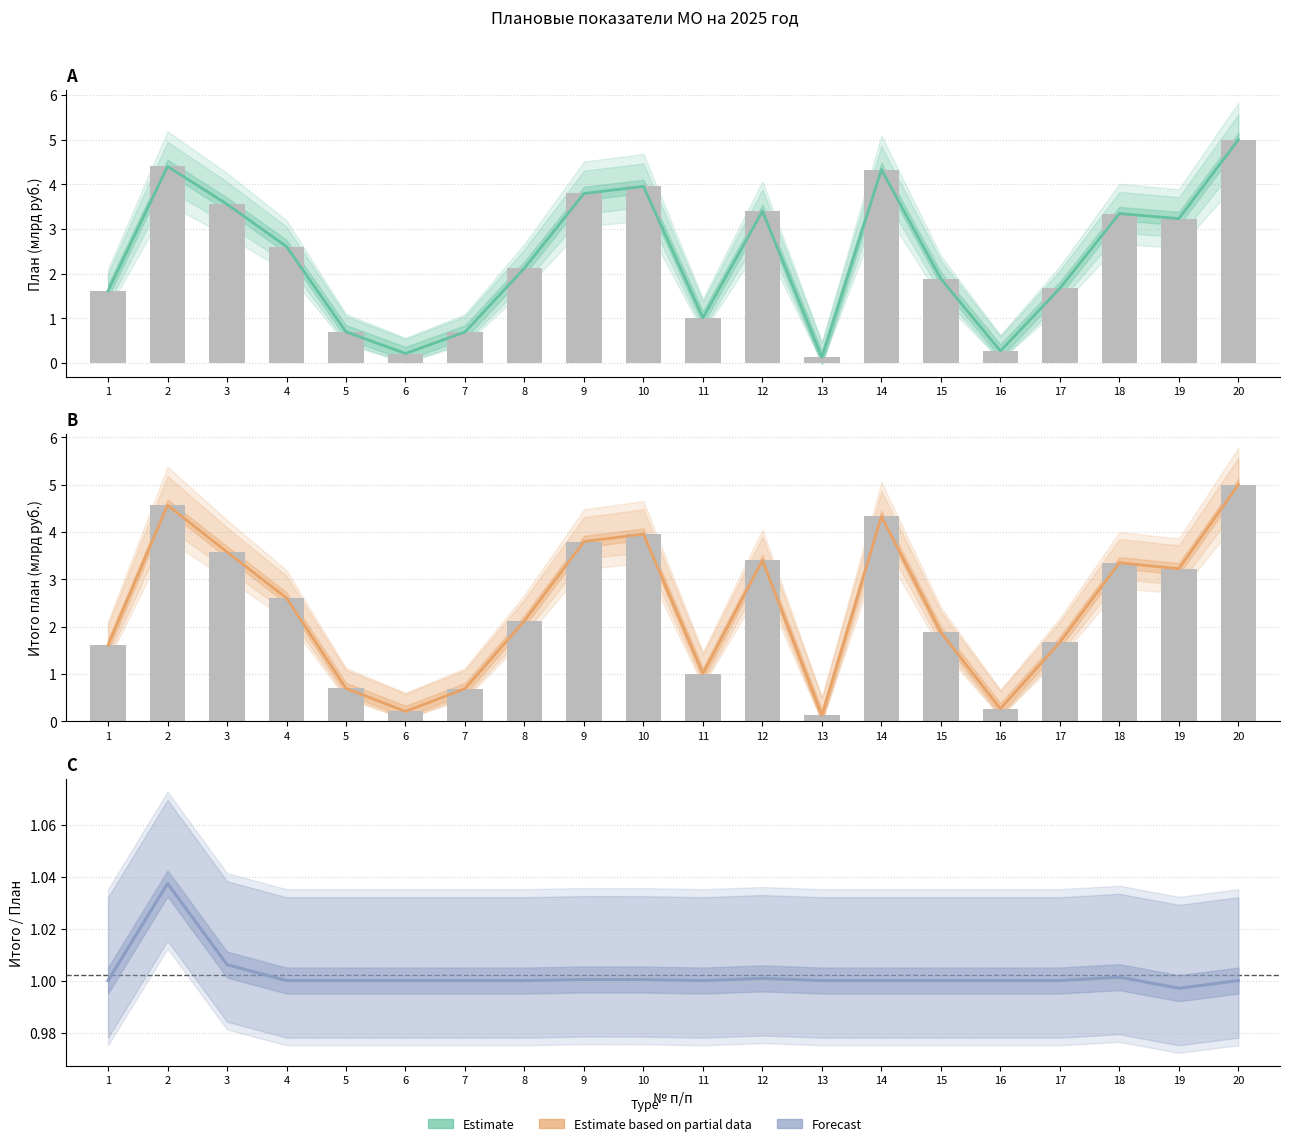

How many categories are shown in the chart?

20